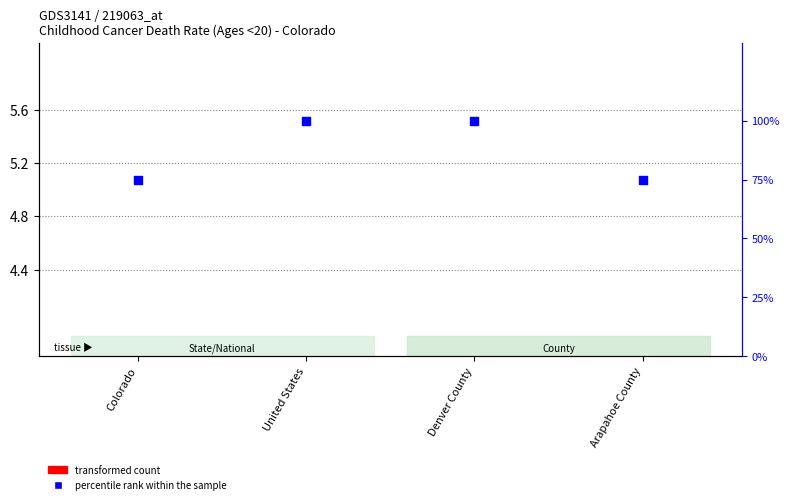

Which series contains the lowest Y value?

transformed count